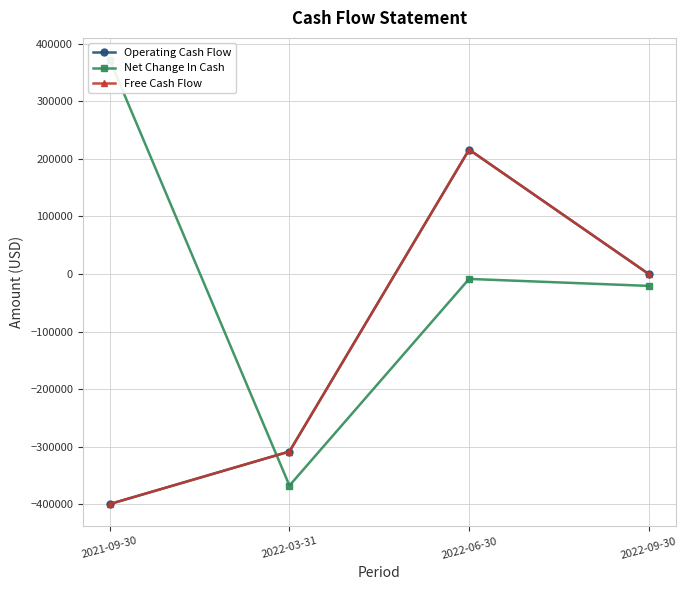

Where does the Net Change In Cash series first go above -8513?

2021-09-30